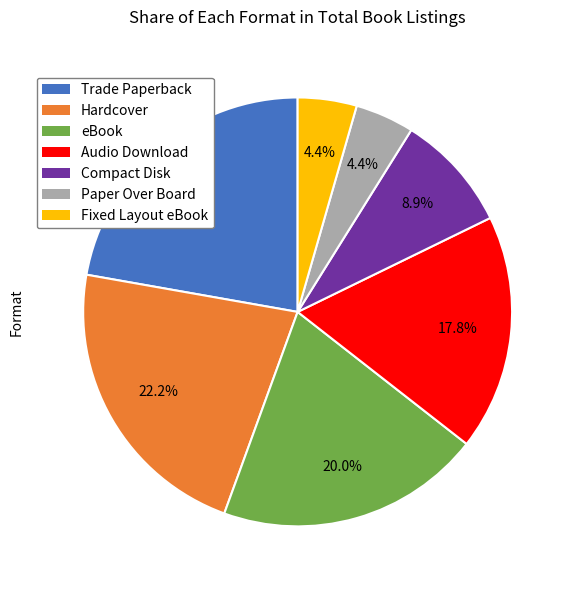

How many slices are in this pie chart?

7